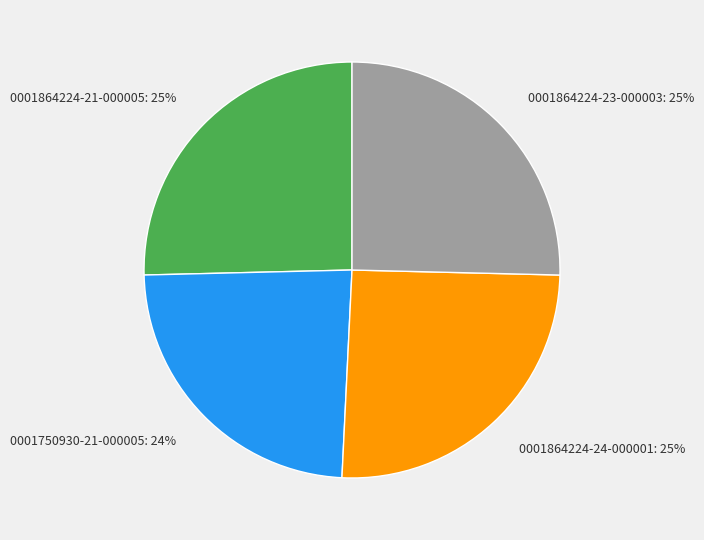

To the nearest percent, what is the combined percentage of 0001864224-24-000001 and 0001864224-23-000003?

51%